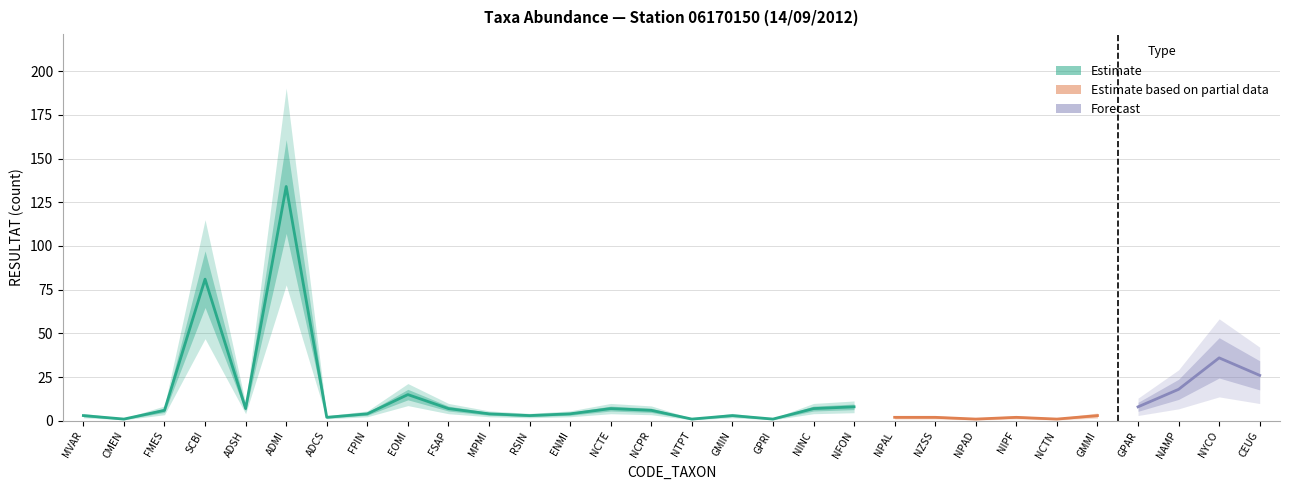

Reading left to right, list all the values displayed in this chart.

3	1	6	81	7	134	2	4	15	7	4	3	4	7	6	1	3	1	7	8	2	2	1	2	1	3	8	18	36	26